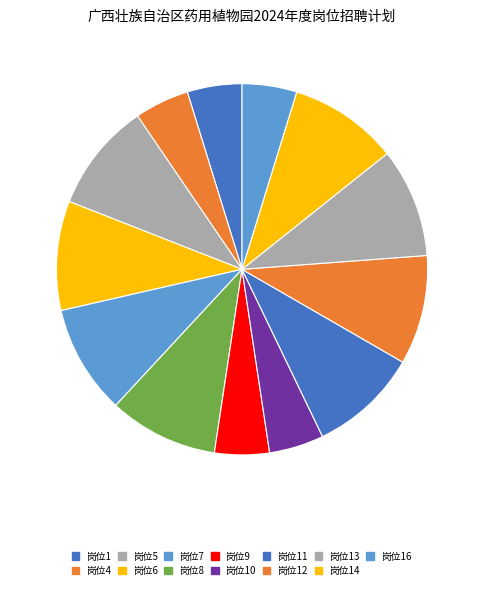

Count the number of slices in the pie.

13